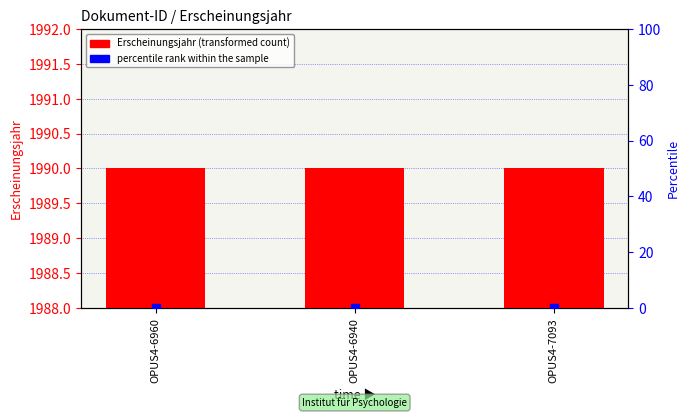

Which series has the largest Y range (max minus min)?

Erscheinungsjahr (transformed count)